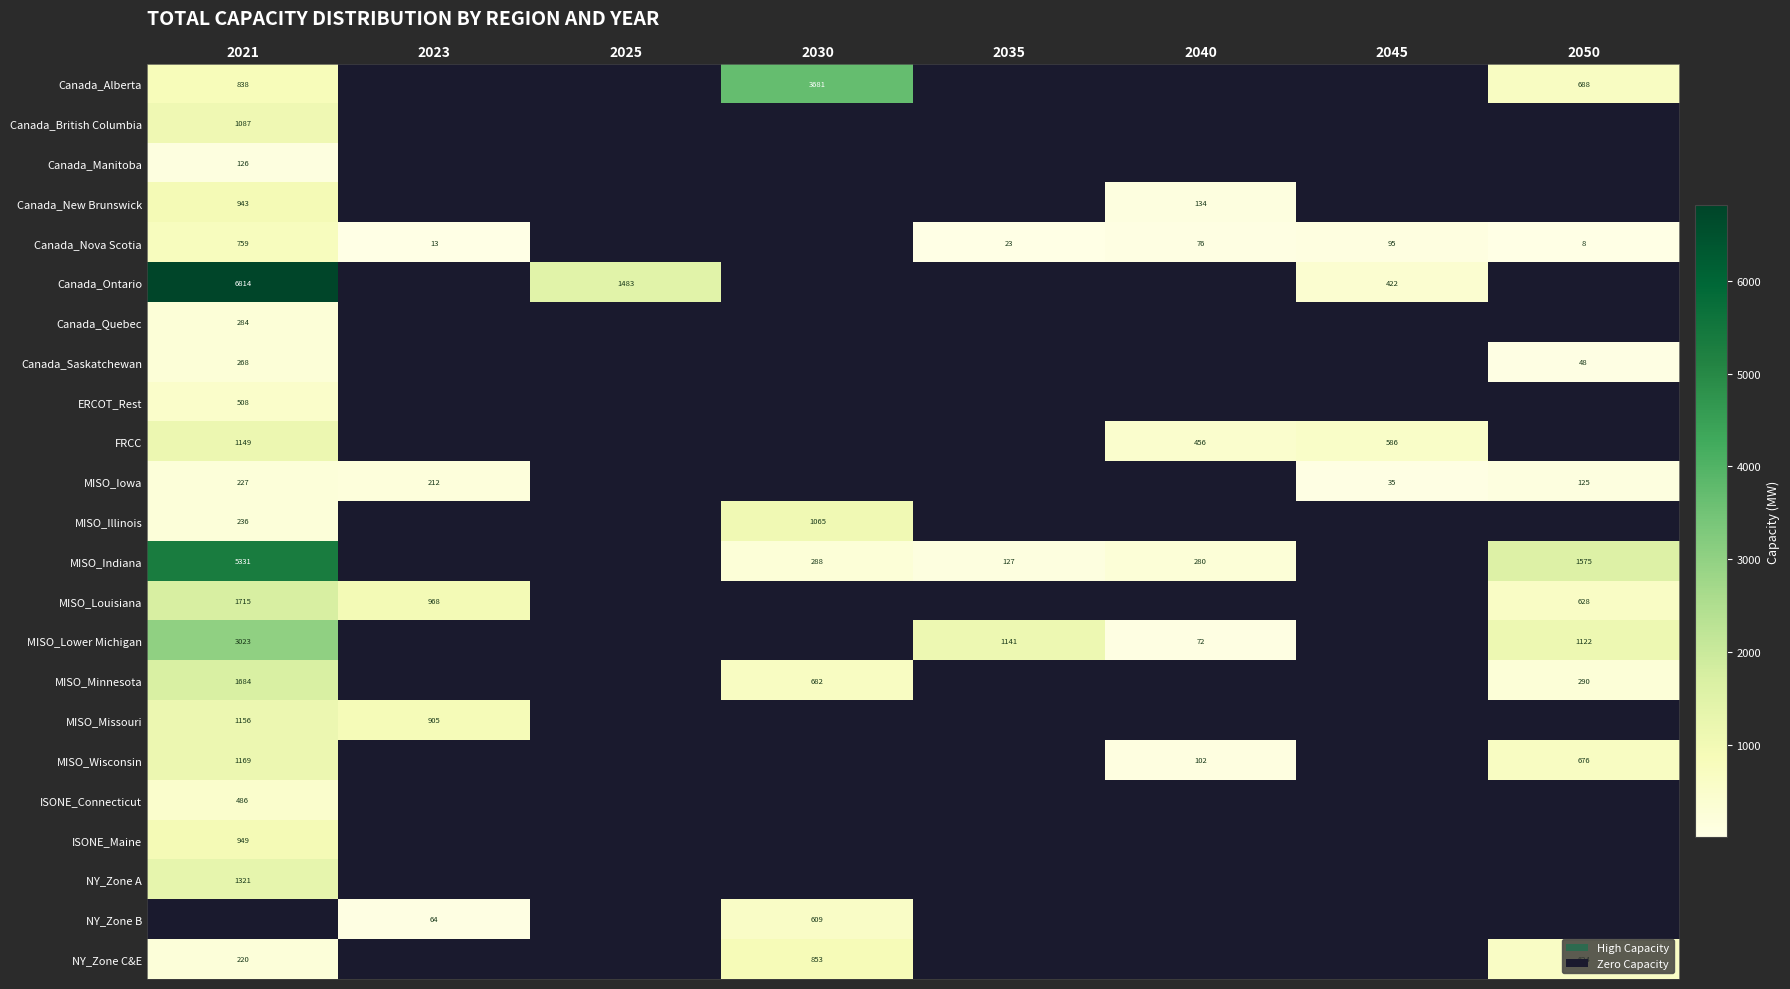

The Canada_Alberta series shows 688 at 2050. True or false?

True